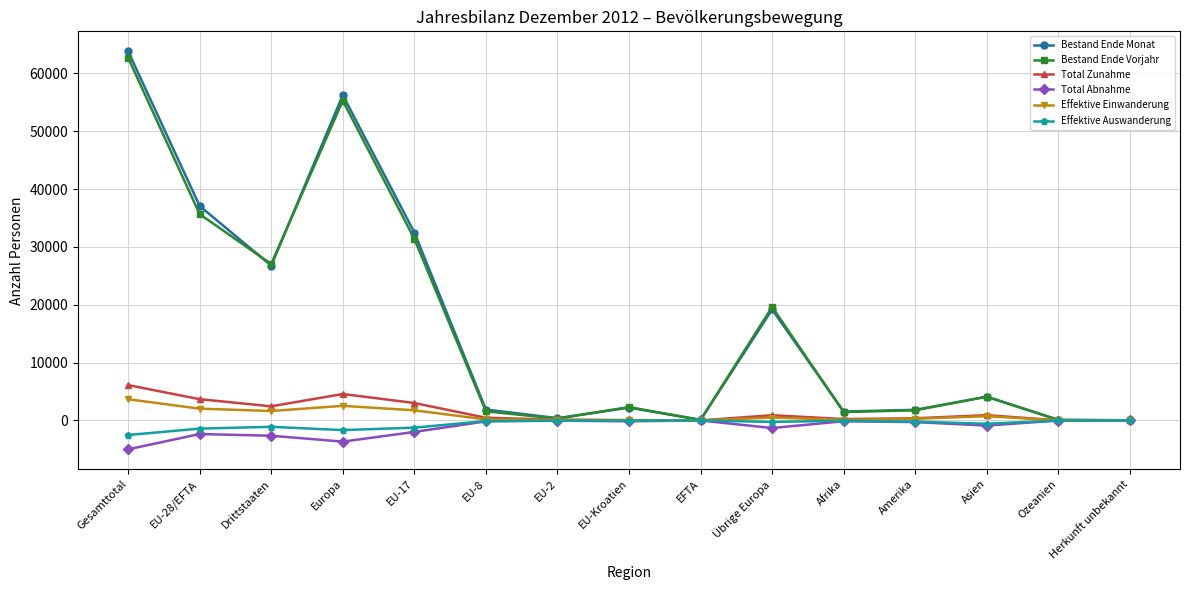

What is the sum of the Bestand Ende Vorjahr values at Afrika and Herkunft unbekannt?

1463